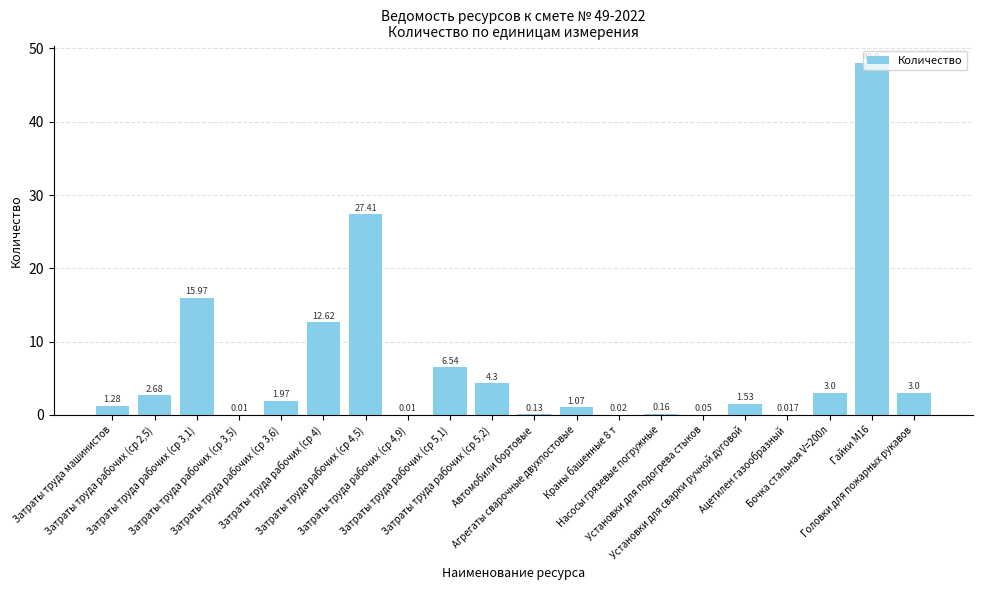

How many series are shown in this chart?

1